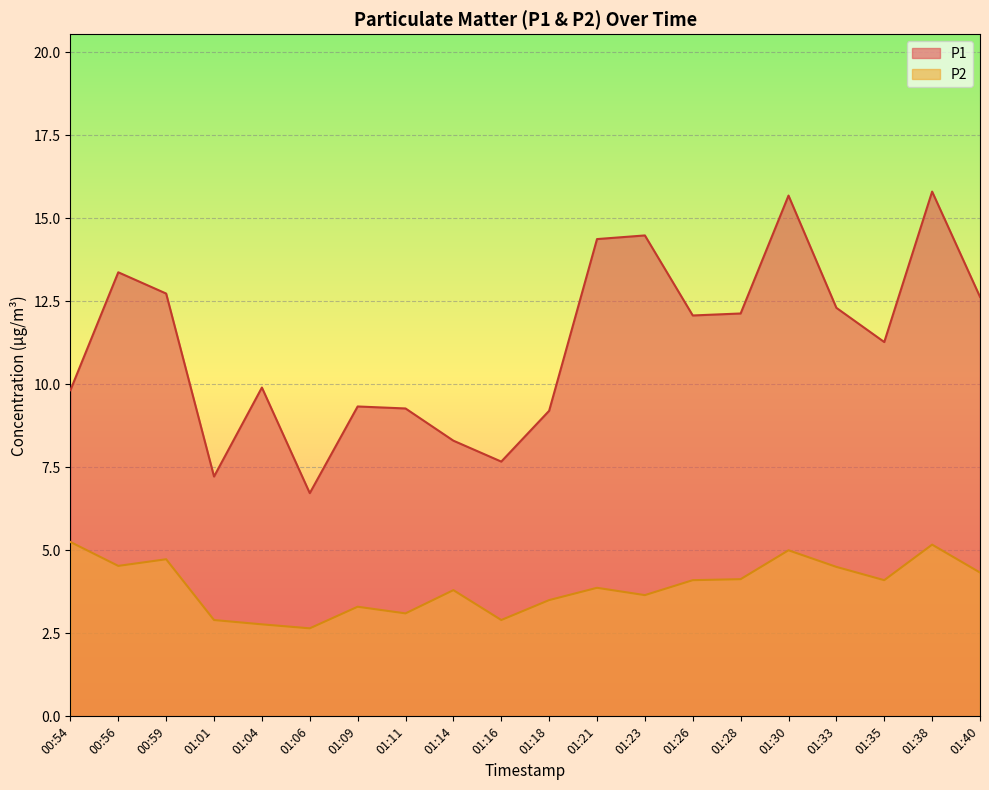

True or false: P1 and P2 intersect in this chart.

False